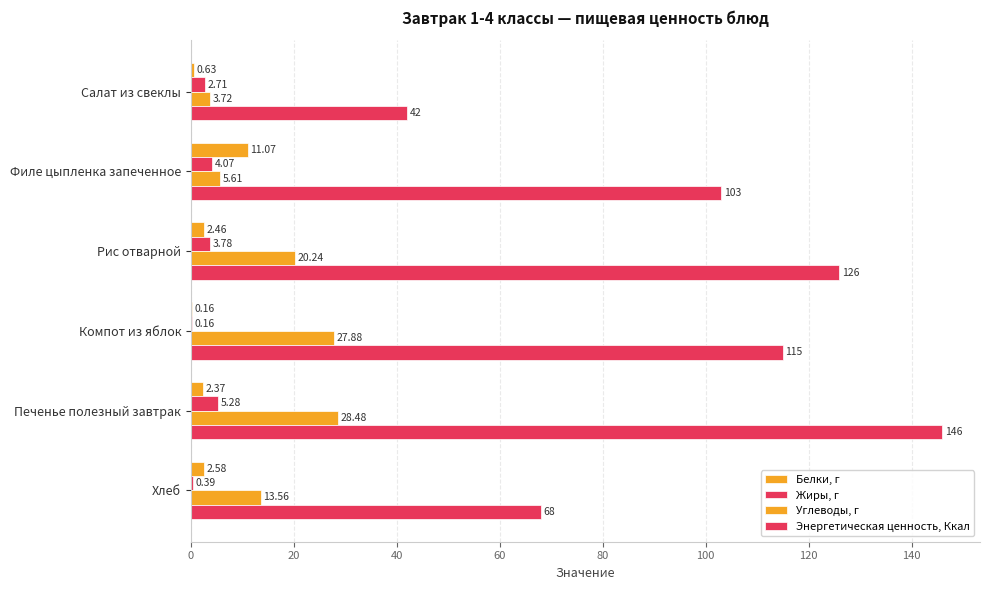

Reading left to right, transcribe all the data shown in this chart.

Белки, г: 0.6	11.1	2.5	0.2	2.4	2.6
Жиры, г: 2.7	4.1	3.8	0.2	5.3	0.4
Углеводы, г: 3.7	5.6	20.2	27.9	28.5	13.6
Энергетическая ценность, Ккал: 42.0	103.0	126.0	115.0	146.0	68.0